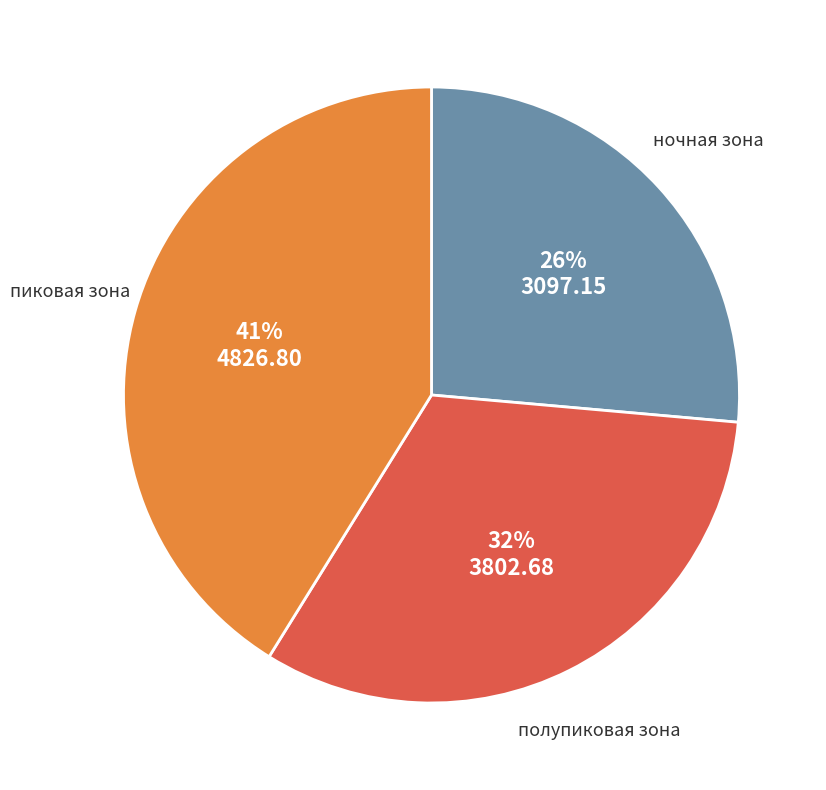

Which category has the biggest portion of the pie?

пиковая зона